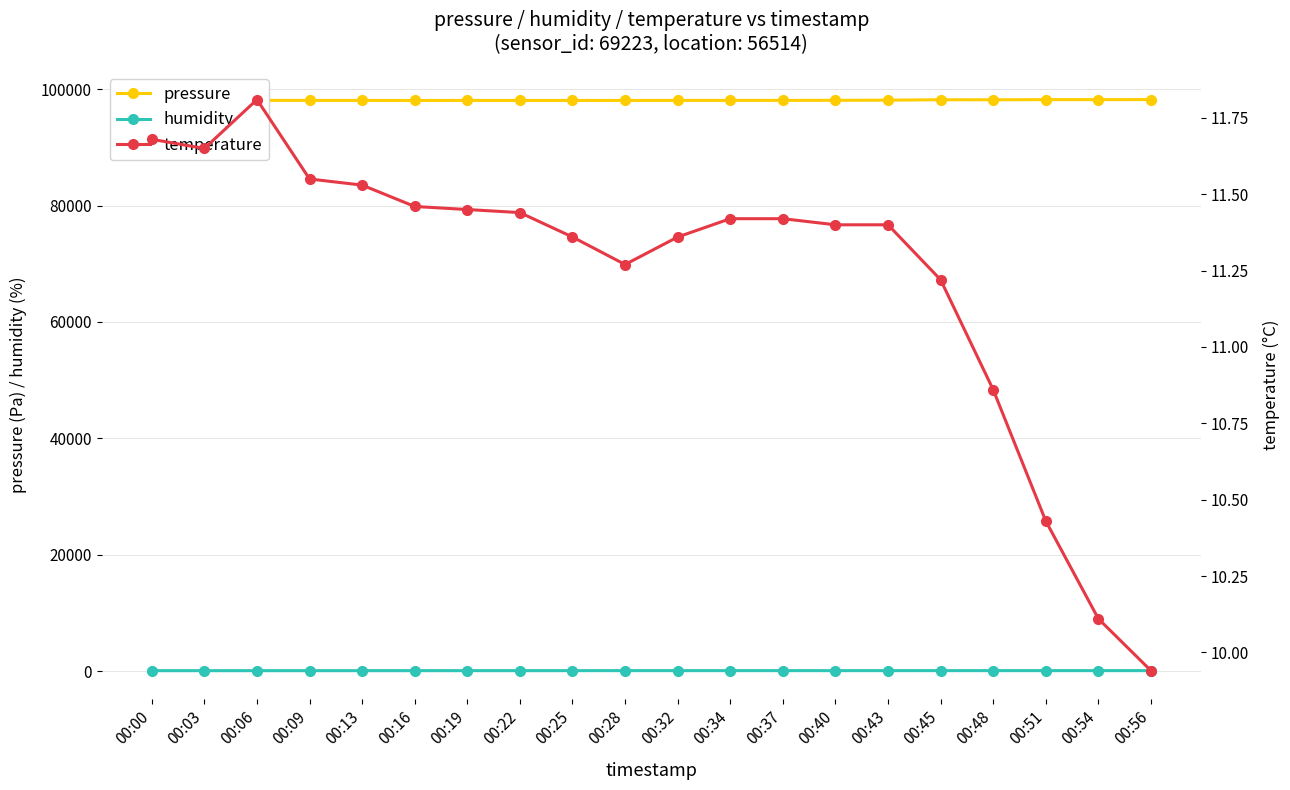

At how many categories does at least one series exceed 81246?

20